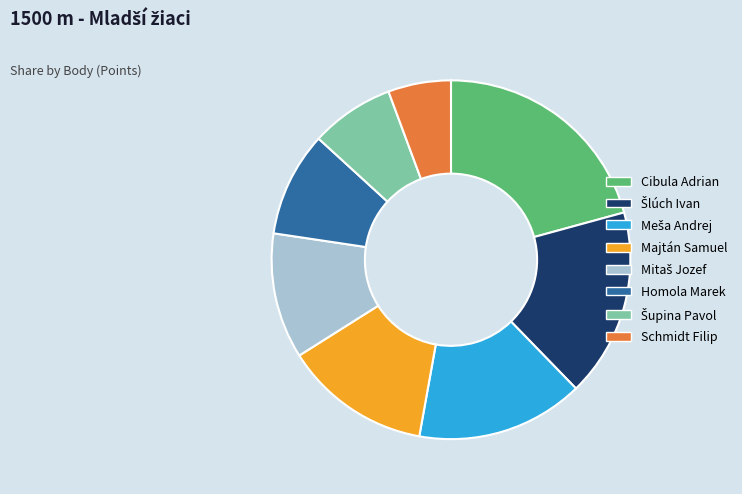

Is there any slice that represents more than half of the pie?

No